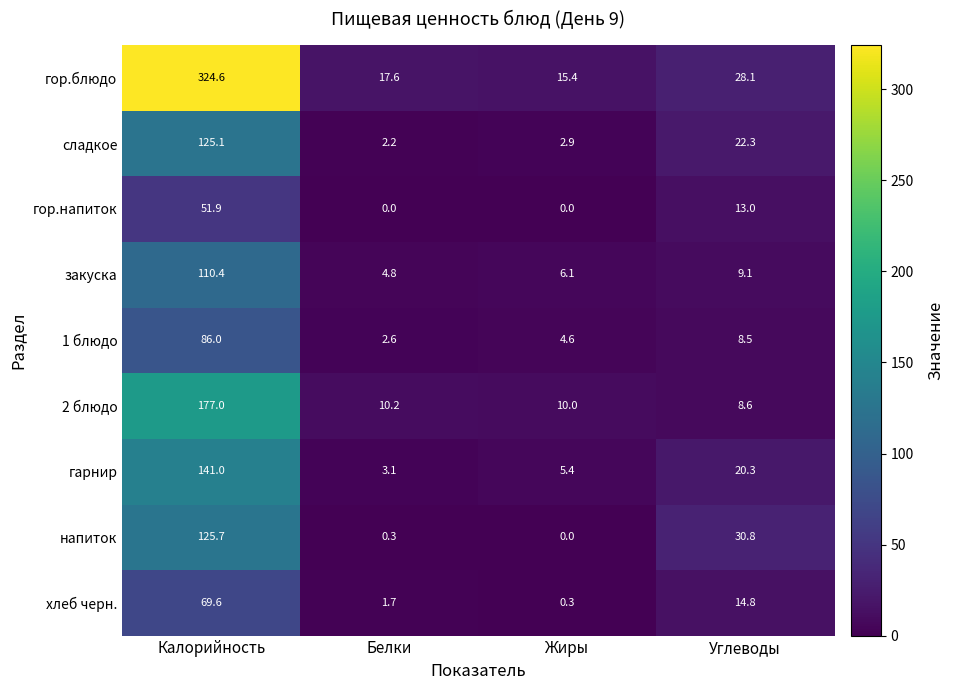

What is the average value of the 1 блюдо series?

25.4